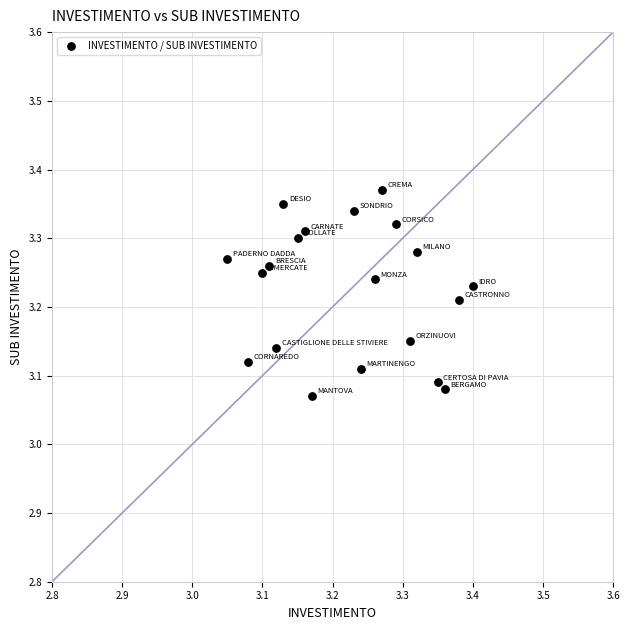

What is the range of X values (max minus min)?

0.4